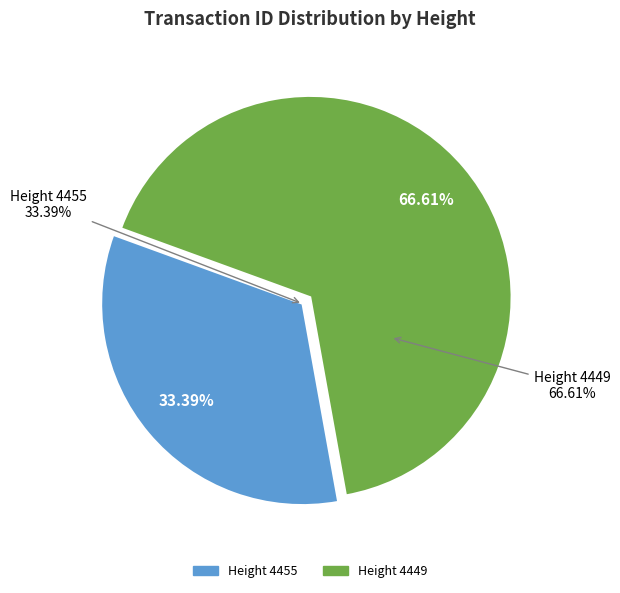

How many segments does this pie chart have?

2